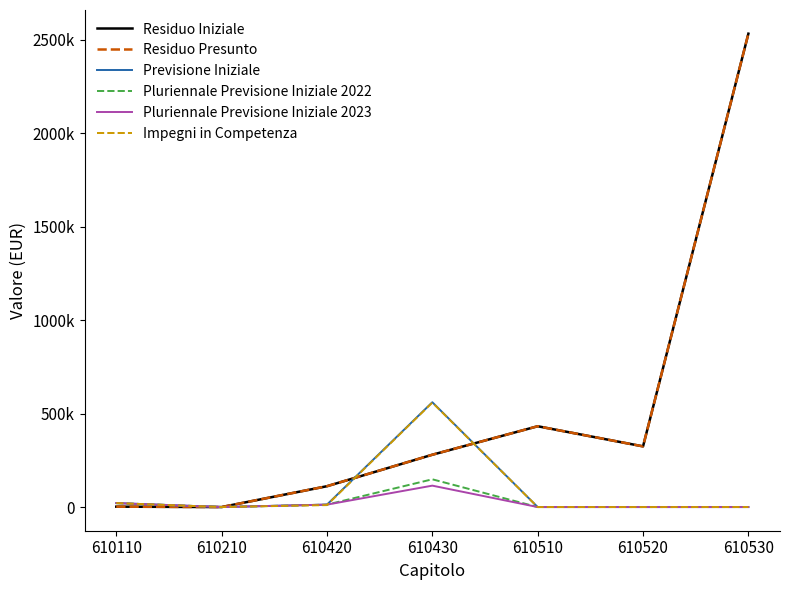

What is the difference between the Impegni in Competenza values at 610420 and 610530?

10500.0